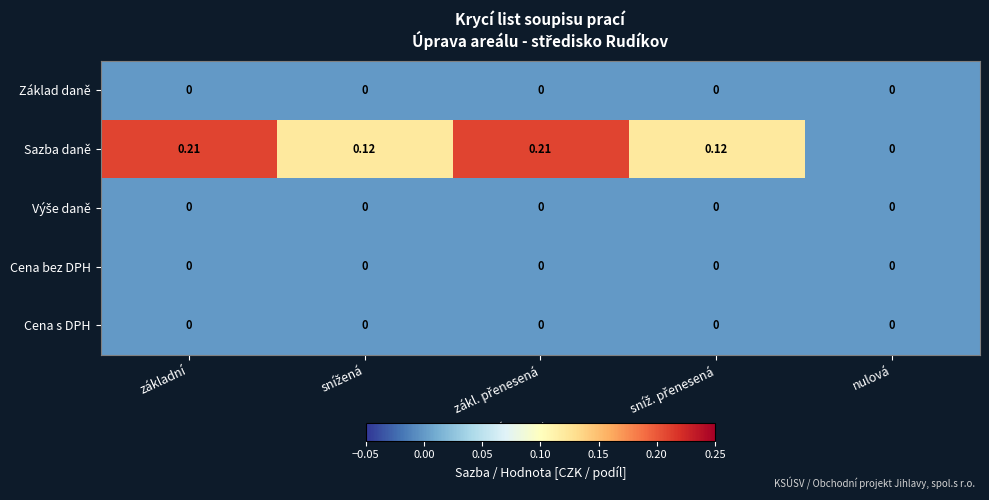

Which series has the widest spread of values?

Sazba daně